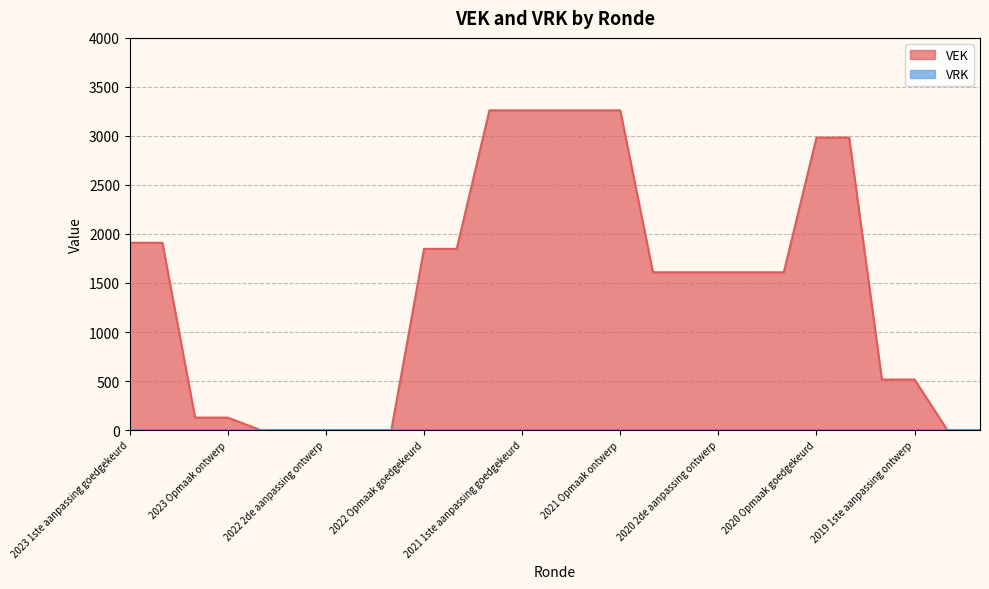

Count the number of values greater than 1609.

11